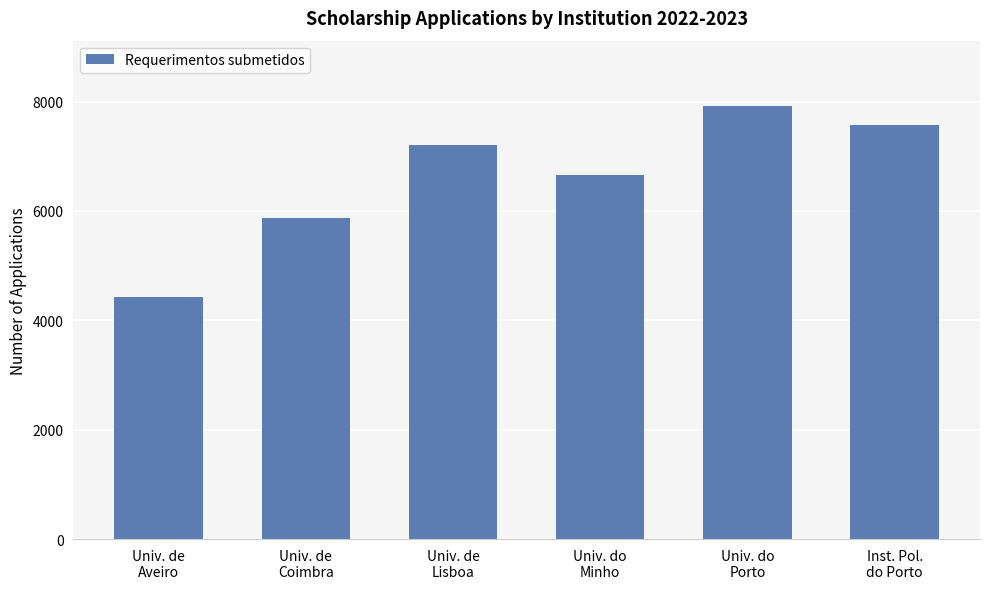

What is the change in value from Univ. de
Lisboa to Inst. Pol.
do Porto?

+364